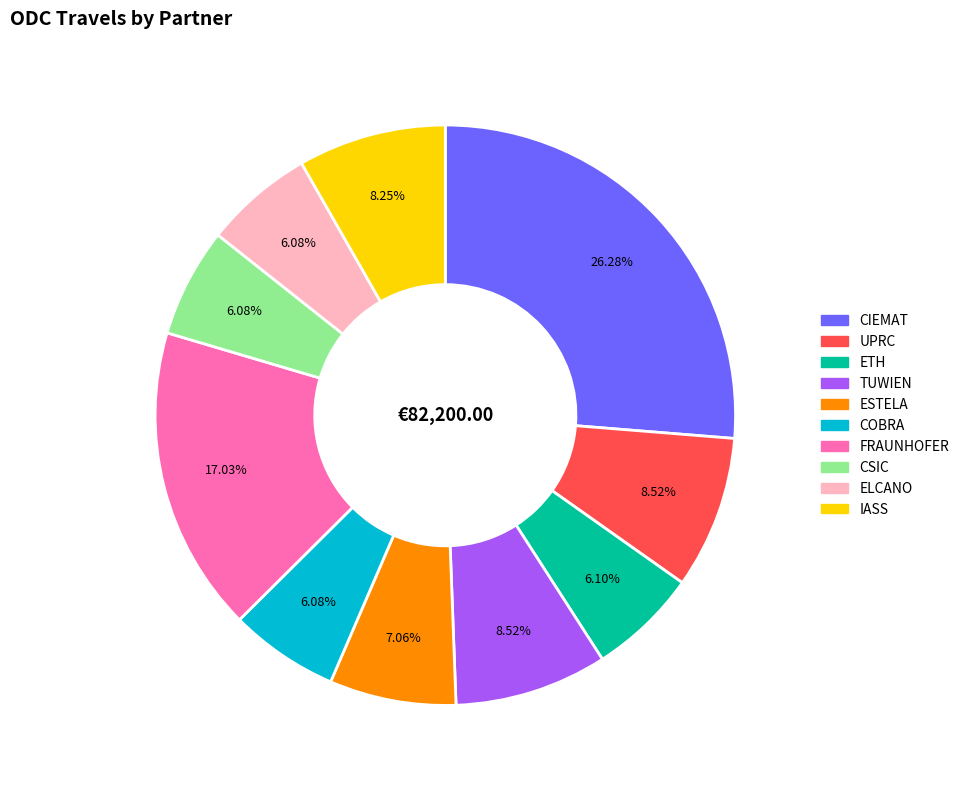

To the nearest percent, what is the average slice percentage?

10%